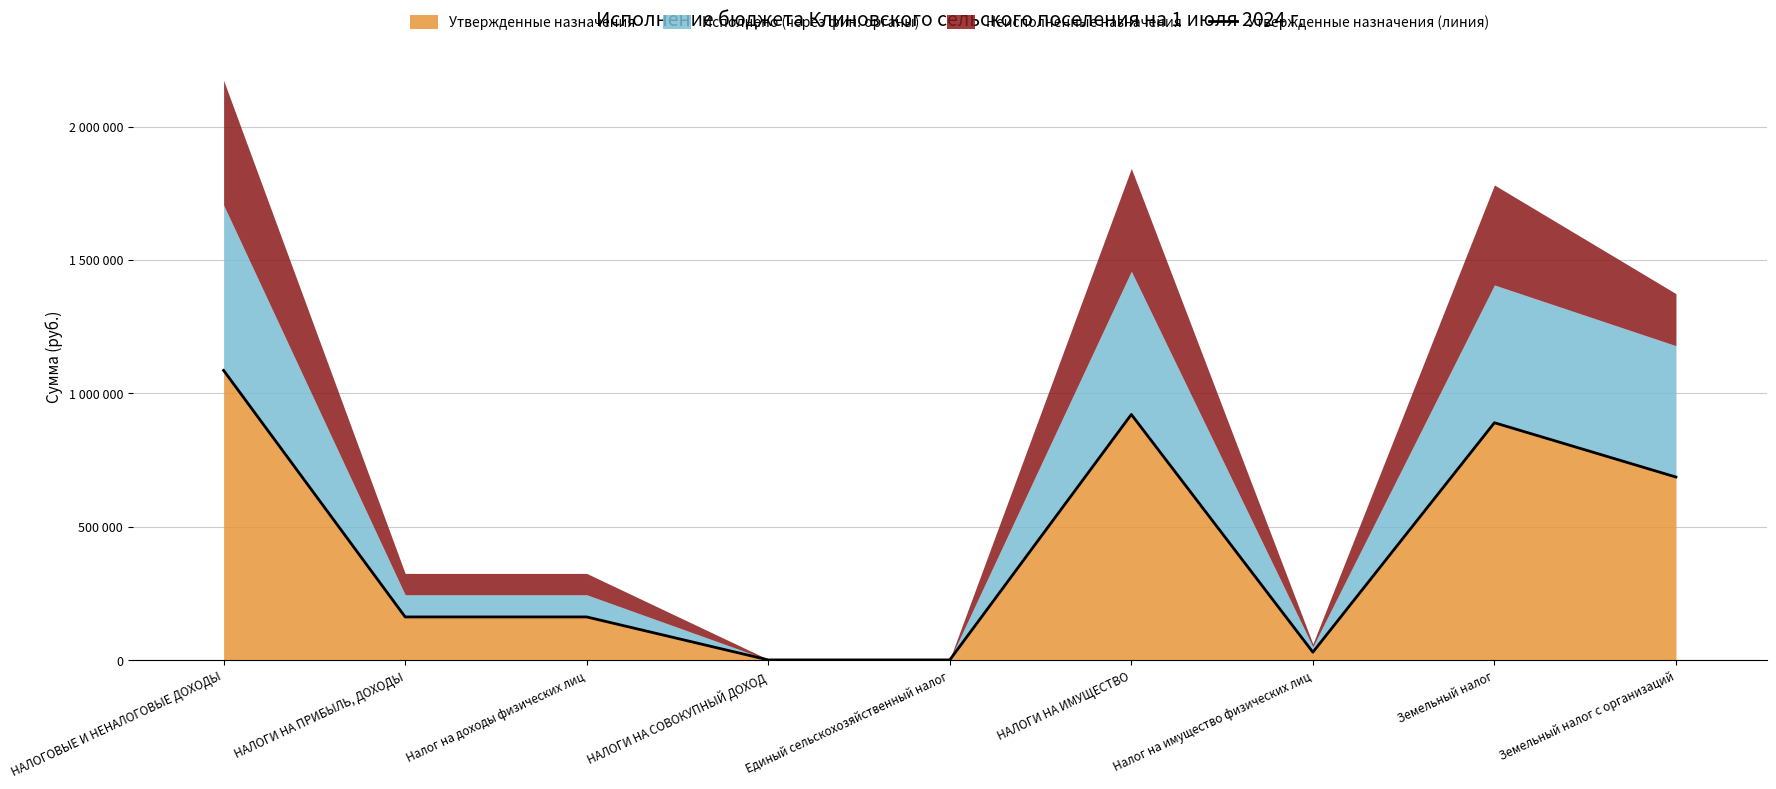

What is the value of the 7th point from the left?

31000